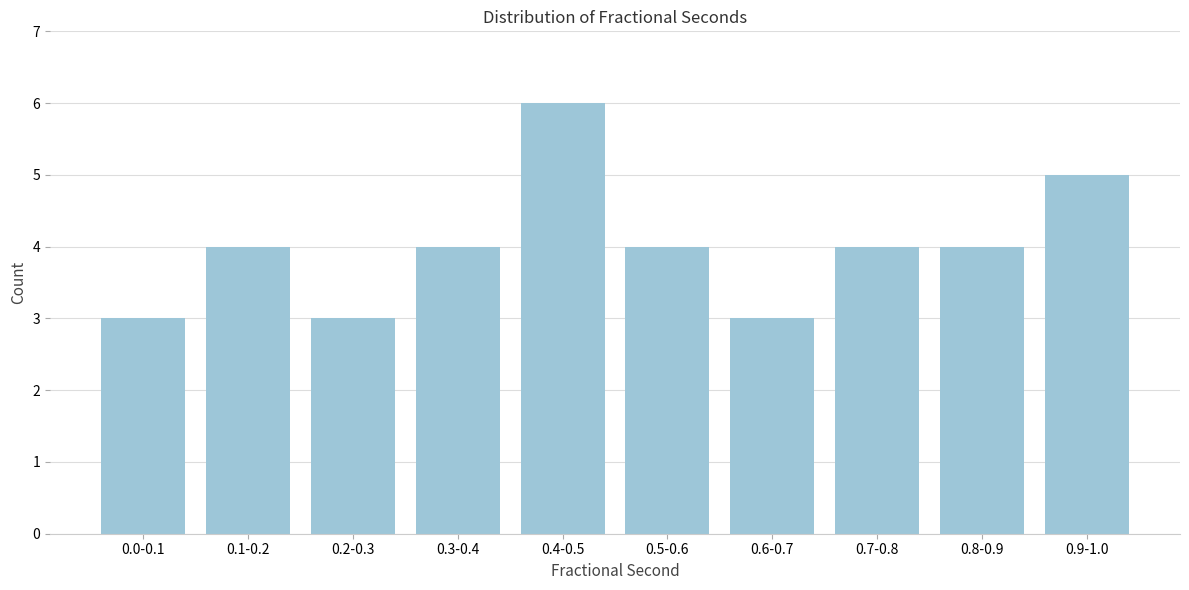

Reading right to left, list all the values displayed in this chart.

5	4	4	3	4	6	4	3	4	3